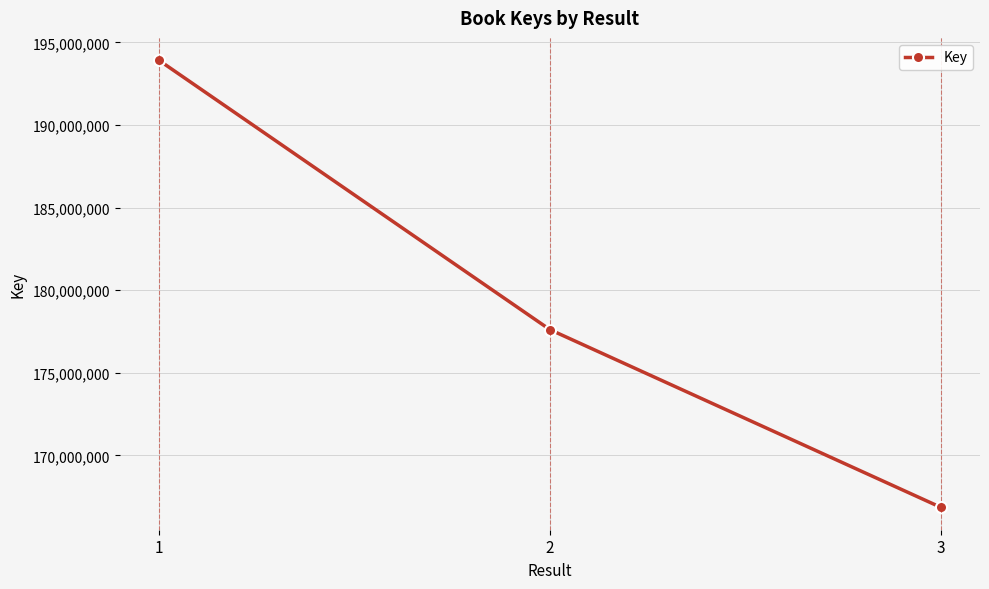

The value at 2 is 262121607. True or false?

False